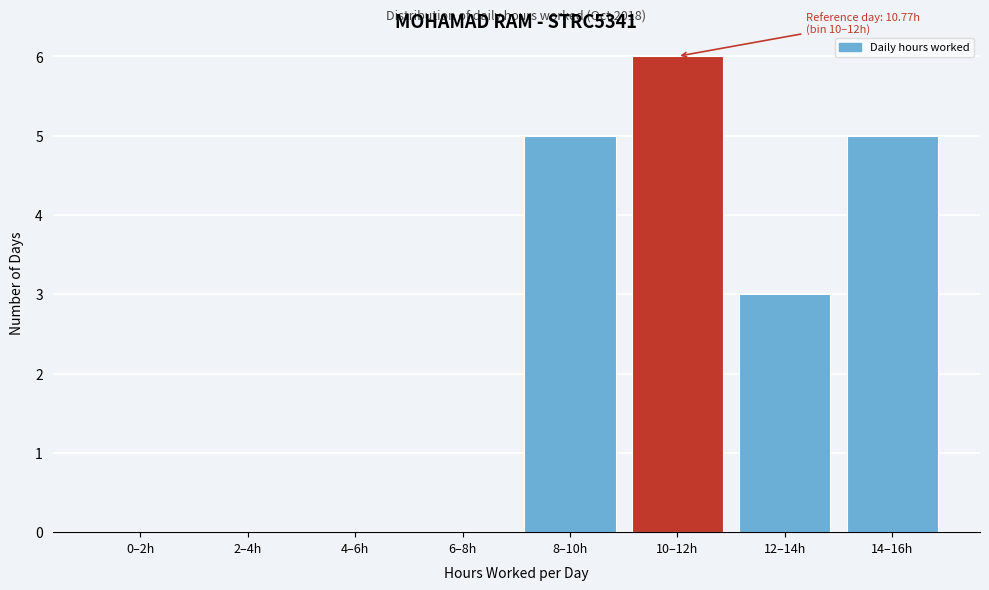

Reading right to left, list all the values displayed in this chart.

14–16h=5	12–14h=3	10–12h=6	8–10h=5	6–8h=0	4–6h=0	2–4h=0	0–2h=0